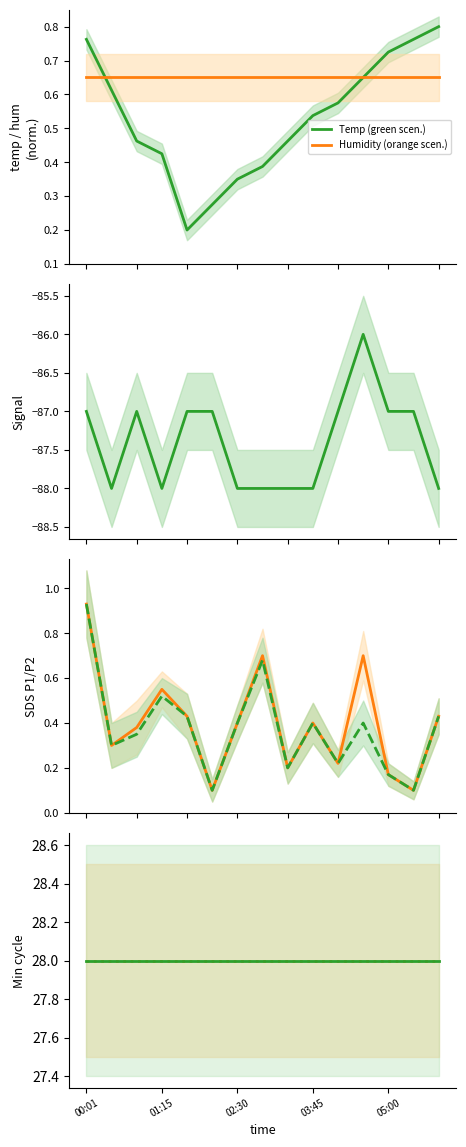

What value does the SDS_P2 series have at 00:26?

0.3